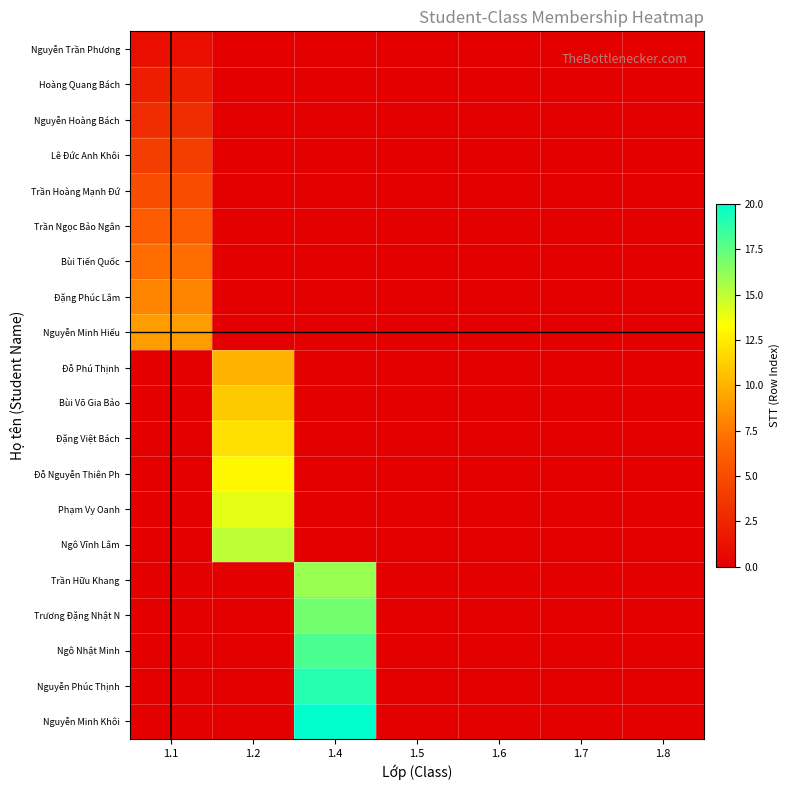

Reading left to right, extract all data points from this chart.

Nguyễn Trần Phương: 1.1=1	1.2=0	1.4=0	1.5=0	1.6=0	1.7=0	1.8=0
Hoàng Quang Bách: 1.1=2	1.2=0	1.4=0	1.5=0	1.6=0	1.7=0	1.8=0
Nguyễn Hoàng Bách: 1.1=3	1.2=0	1.4=0	1.5=0	1.6=0	1.7=0	1.8=0
Lê Đức Anh Khôi: 1.1=4	1.2=0	1.4=0	1.5=0	1.6=0	1.7=0	1.8=0
Trần Hoàng Mạnh Đứ: 1.1=5	1.2=0	1.4=0	1.5=0	1.6=0	1.7=0	1.8=0
Trần Ngọc Bảo Ngân: 1.1=6	1.2=0	1.4=0	1.5=0	1.6=0	1.7=0	1.8=0
Bùi Tiến Quốc: 1.1=7	1.2=0	1.4=0	1.5=0	1.6=0	1.7=0	1.8=0
Đặng Phúc Lâm: 1.1=8	1.2=0	1.4=0	1.5=0	1.6=0	1.7=0	1.8=0
Nguyễn Minh Hiếu: 1.1=9	1.2=0	1.4=0	1.5=0	1.6=0	1.7=0	1.8=0
Đỗ Phú Thịnh: 1.1=0	1.2=10	1.4=0	1.5=0	1.6=0	1.7=0	1.8=0
Bùi Võ Gia Bảo: 1.1=0	1.2=11	1.4=0	1.5=0	1.6=0	1.7=0	1.8=0
Đặng Việt Bách: 1.1=0	1.2=12	1.4=0	1.5=0	1.6=0	1.7=0	1.8=0
Đỗ Nguyễn Thiên Ph: 1.1=0	1.2=13	1.4=0	1.5=0	1.6=0	1.7=0	1.8=0
Phạm Vy Oanh: 1.1=0	1.2=14	1.4=0	1.5=0	1.6=0	1.7=0	1.8=0
Ngô Vĩnh Lâm: 1.1=0	1.2=15	1.4=0	1.5=0	1.6=0	1.7=0	1.8=0
Trần Hữu Khang: 1.1=0	1.2=0	1.4=16	1.5=0	1.6=0	1.7=0	1.8=0
Trương Đặng Nhật N: 1.1=0	1.2=0	1.4=17	1.5=0	1.6=0	1.7=0	1.8=0
Ngô Nhật Minh: 1.1=0	1.2=0	1.4=18	1.5=0	1.6=0	1.7=0	1.8=0
Nguyễn Phúc Thịnh: 1.1=0	1.2=0	1.4=19	1.5=0	1.6=0	1.7=0	1.8=0
Nguyễn Minh Khôi: 1.1=0	1.2=0	1.4=20	1.5=0	1.6=0	1.7=0	1.8=0